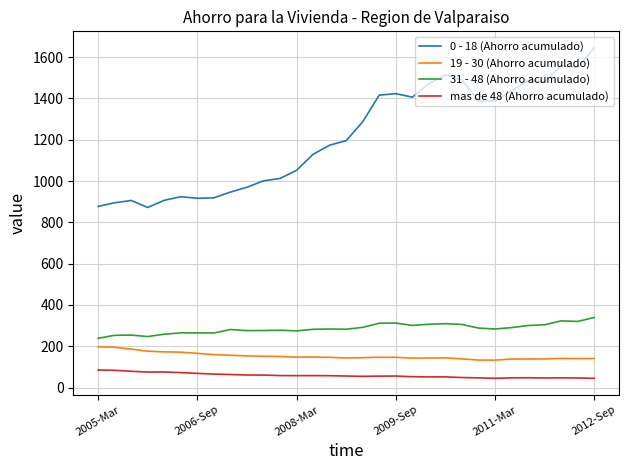

What is the minimum value for 31 - 48 (Ahorro acumulado)?

238.4